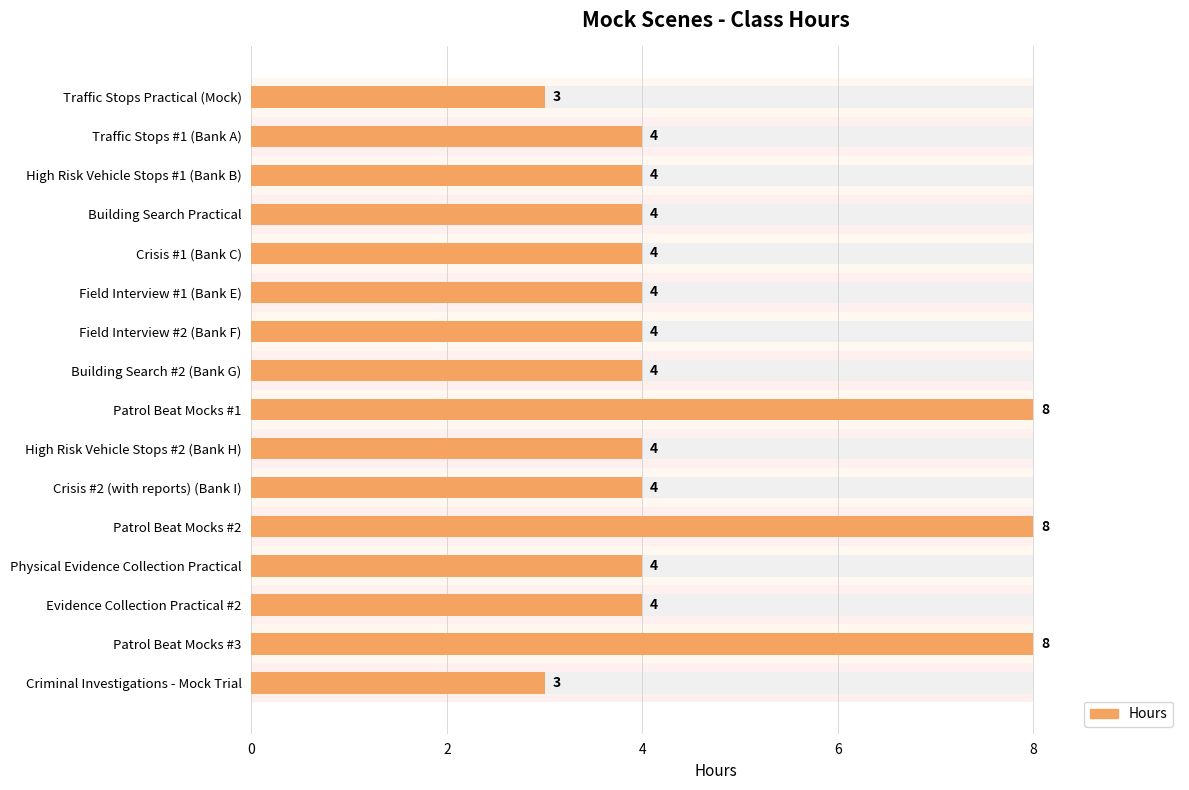

What is the minimum value shown in the chart?

3